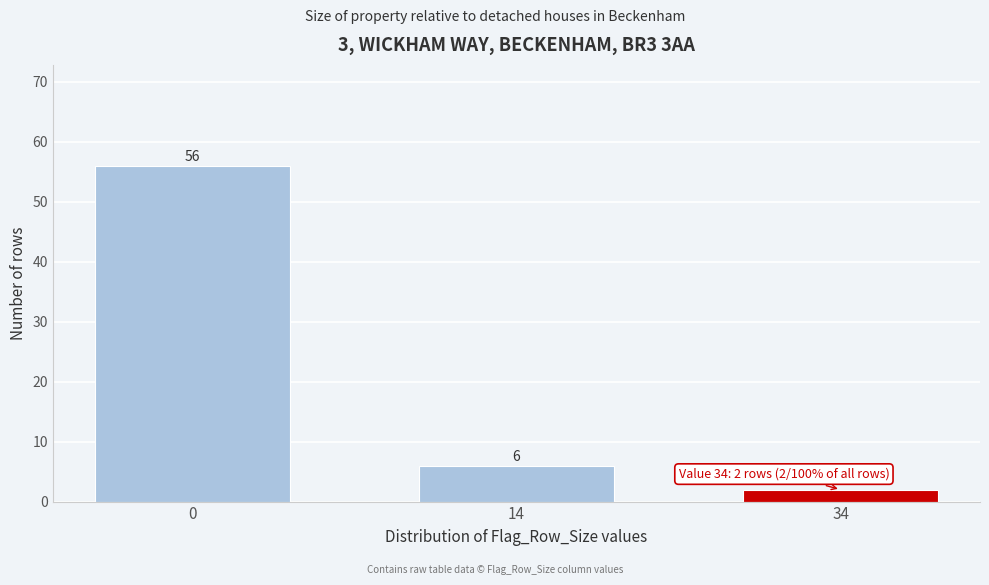

Reading right to left, list all the values displayed in this chart.

2	6	56